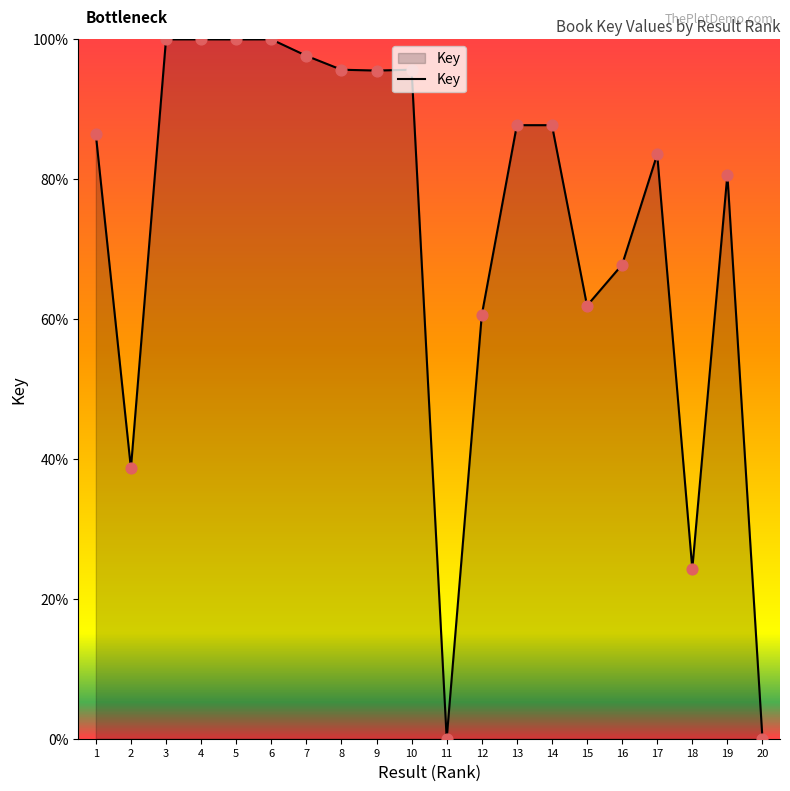

Which has a higher value, 5 or 20?

5